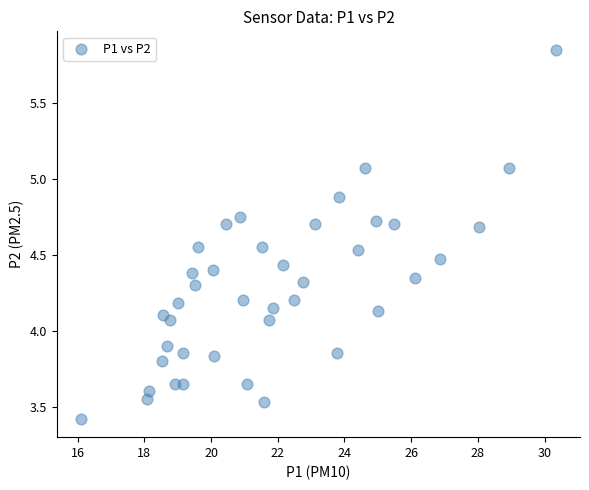

What is the range of Y values (max minus min)?

2.4